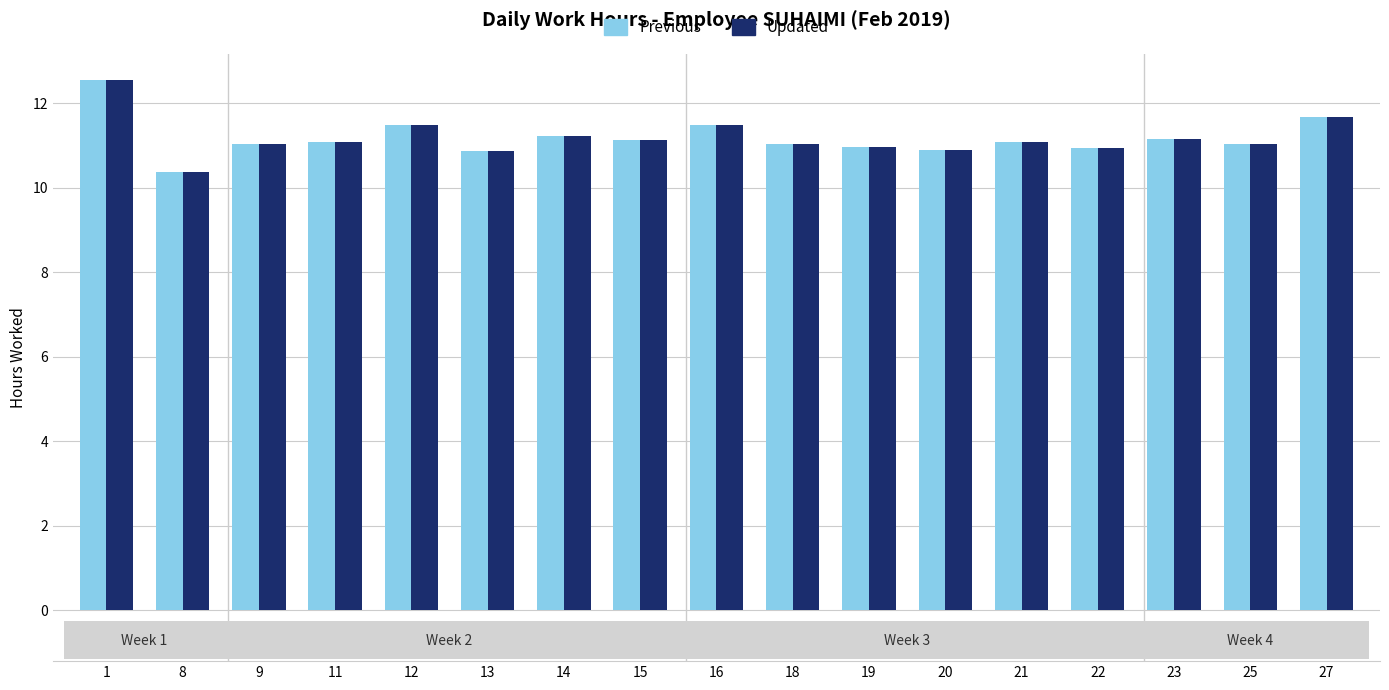

At how many categories does at least one series exceed 10?

17